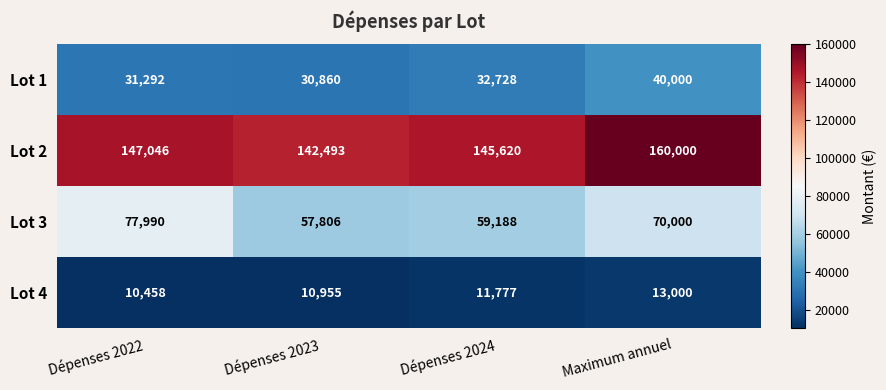

What is the difference between the highest and lowest values at Maximum annuel?

147000